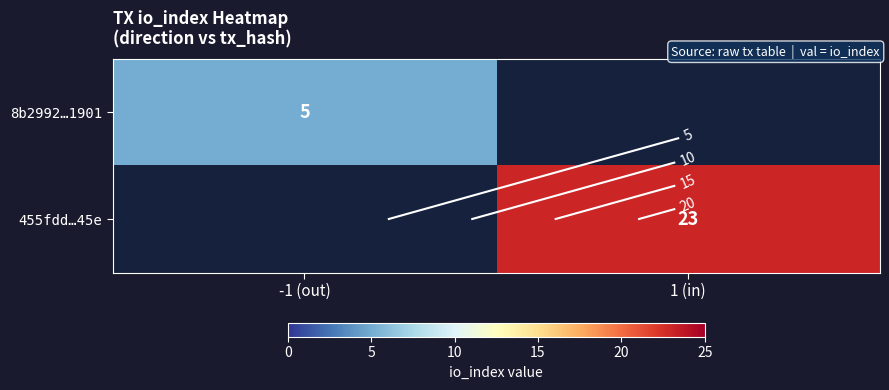

What is the difference between the maximum and minimum values in the 8b2992…1901 series?

5